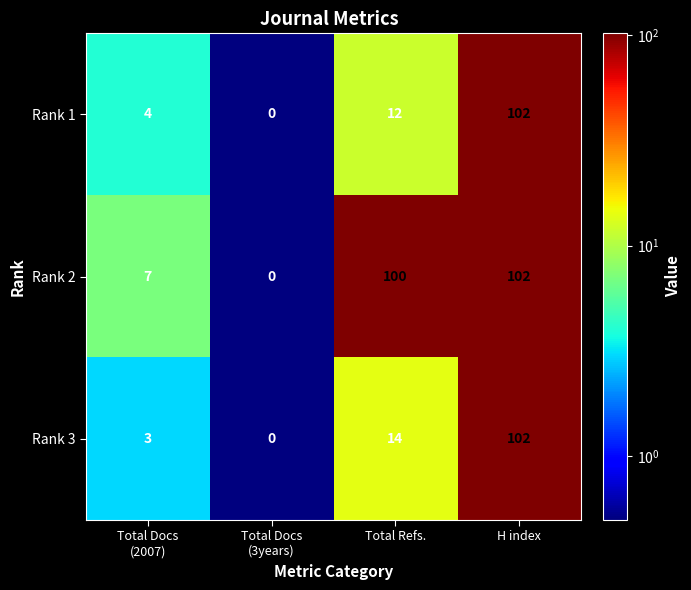

Which series changed the most between Total Docs
(2007) and H index?

Rank 3